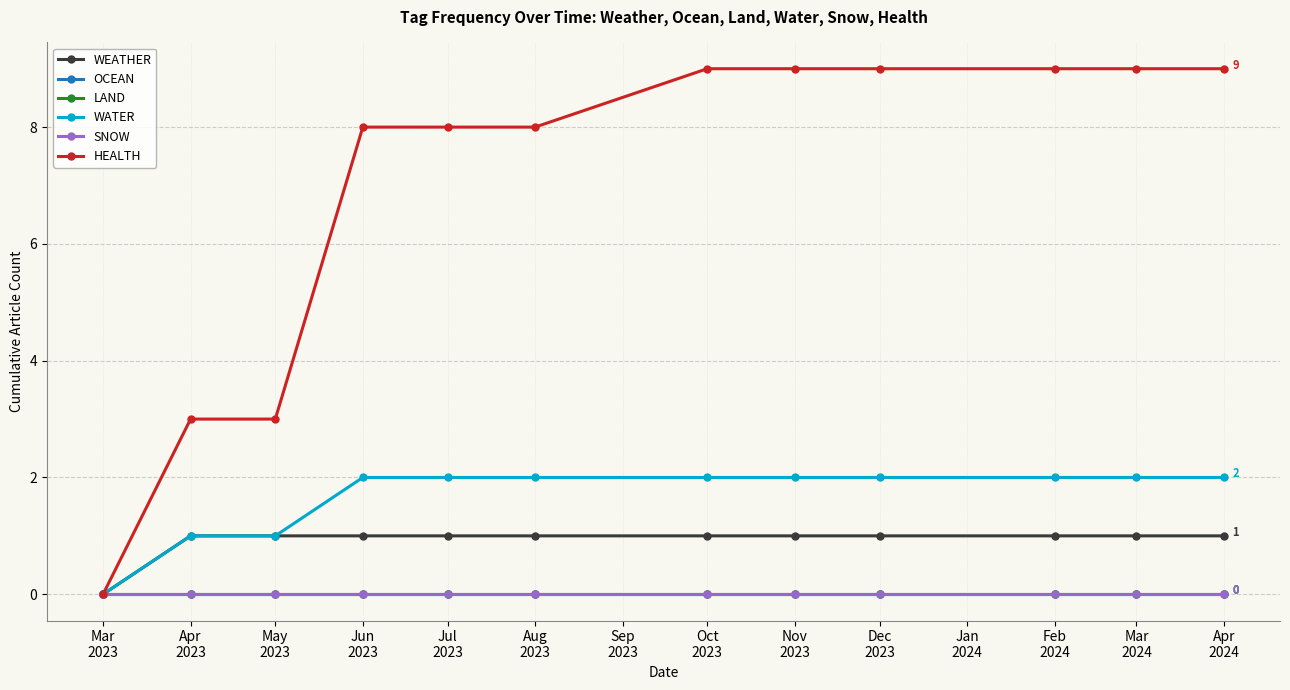

Is this an area chart (filled region under the line)?

No